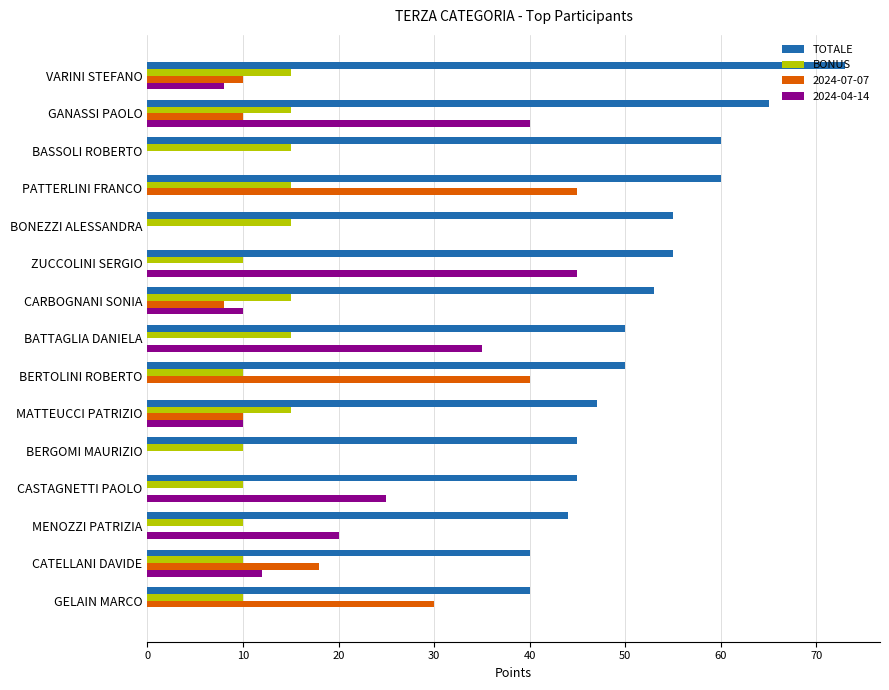

What is the total value across all series at CARBOGNANI SONIA?

86